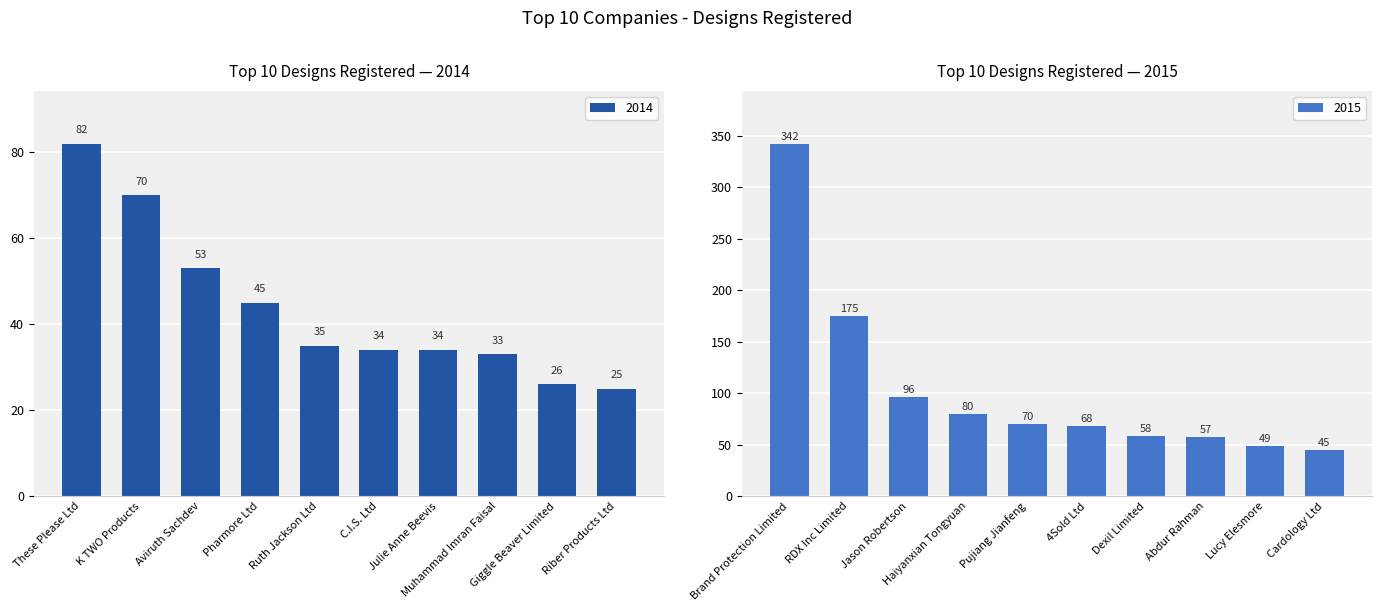

What is the sum of all 2014 values?

437